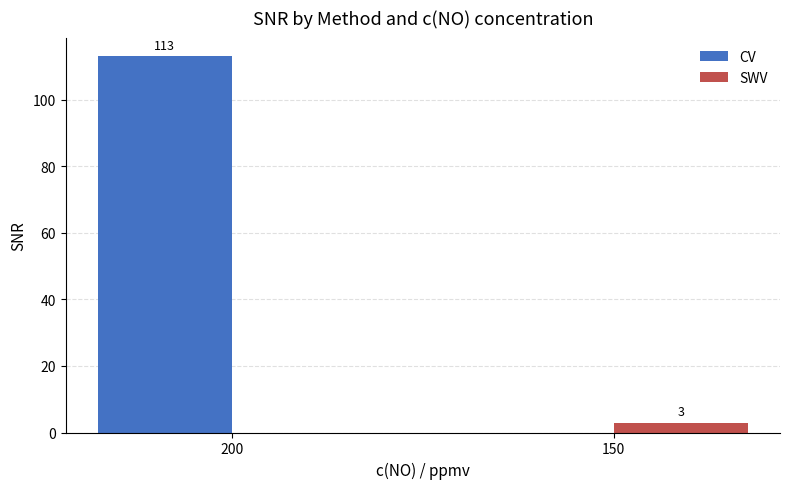

Count the SWV values in the range 0 to 3.

2